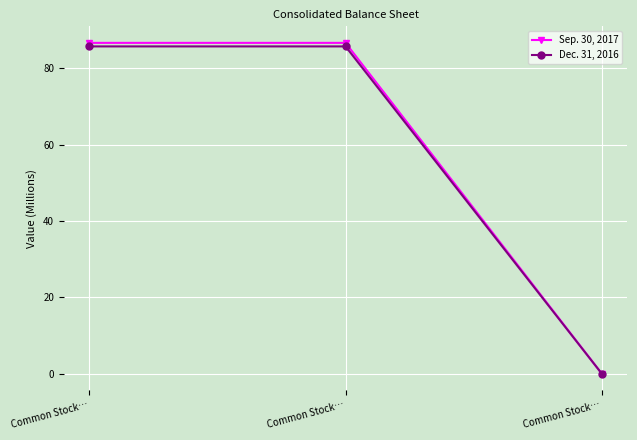

Reading left to right, what are all the values shown in this chart?

Sep. 30, 2017: Common Stock…=86.7	Common Stock…=86.7	Common Stock…=0.0
Dec. 31, 2016: Common Stock…=85.7	Common Stock…=85.7	Common Stock…=0.0